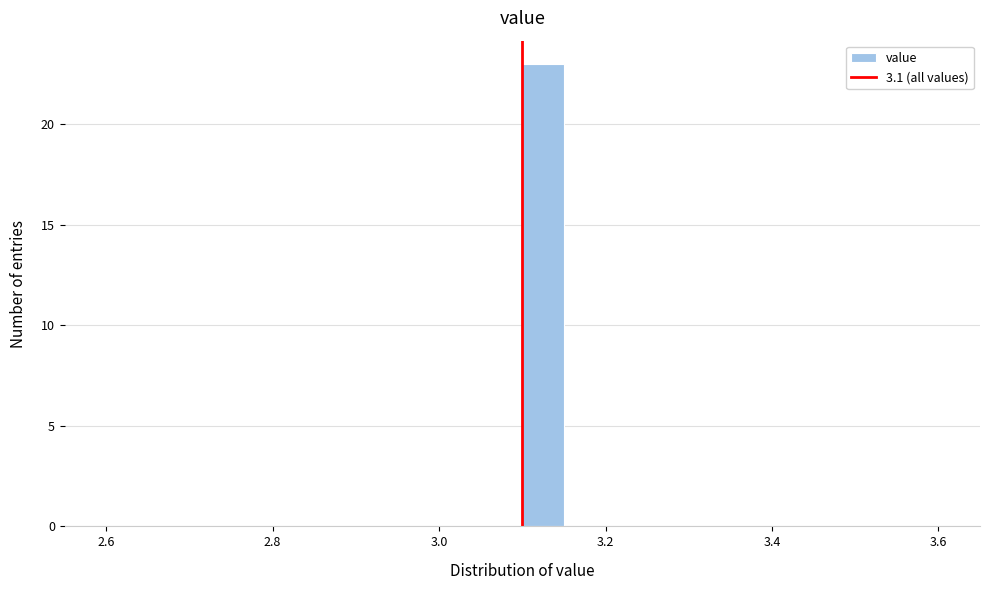

Around what value on the x-axis is the tallest bar? Give the approximate position of its centre, as read against the axis.

3.12